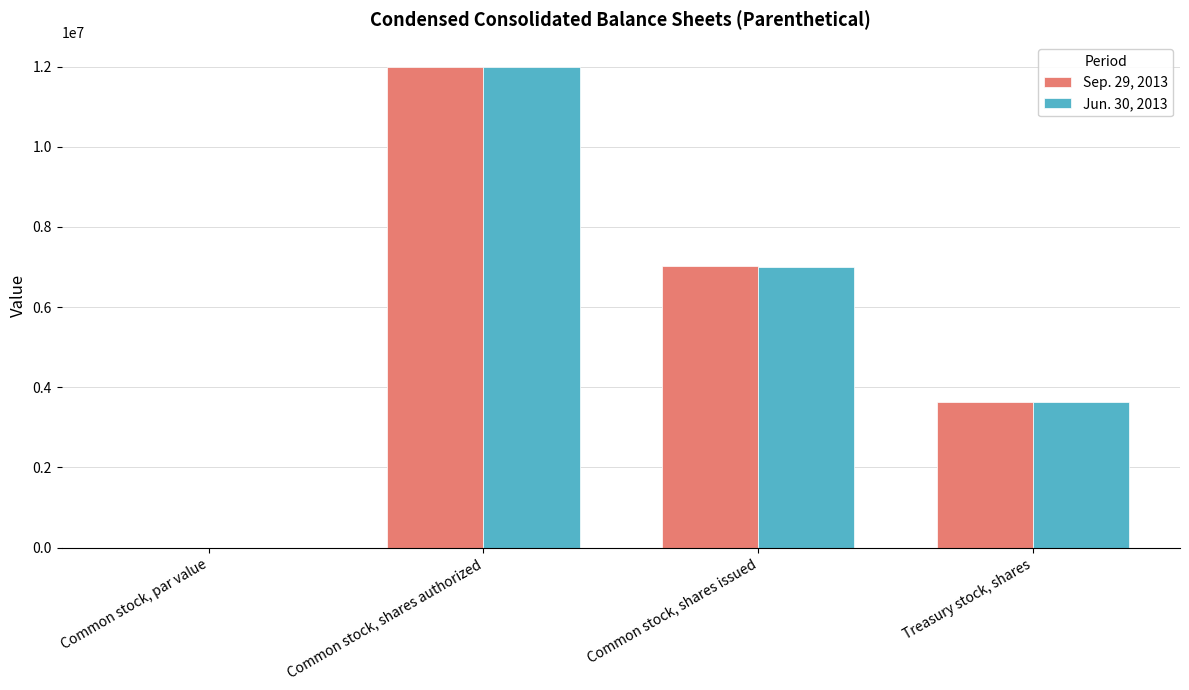

Is the value of Jun. 30, 2013 at Common stock, shares authorized greater than the value of Sep. 29, 2013 at Common stock, par value?

Yes